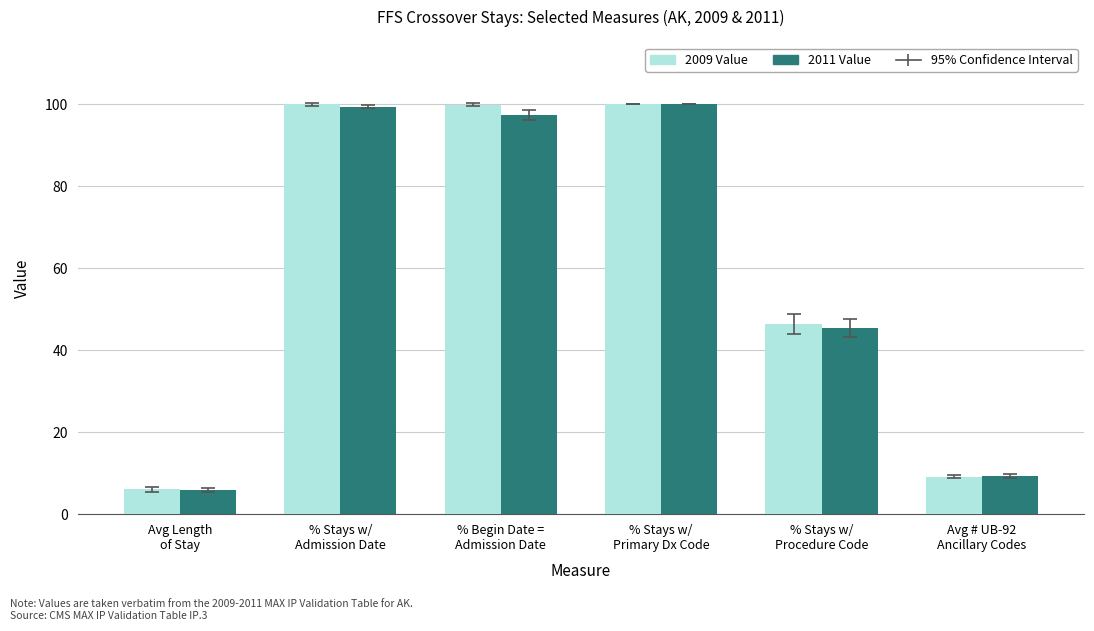

Where is 2011 Value nearest to the value 52?

% Stays w/
Procedure Code